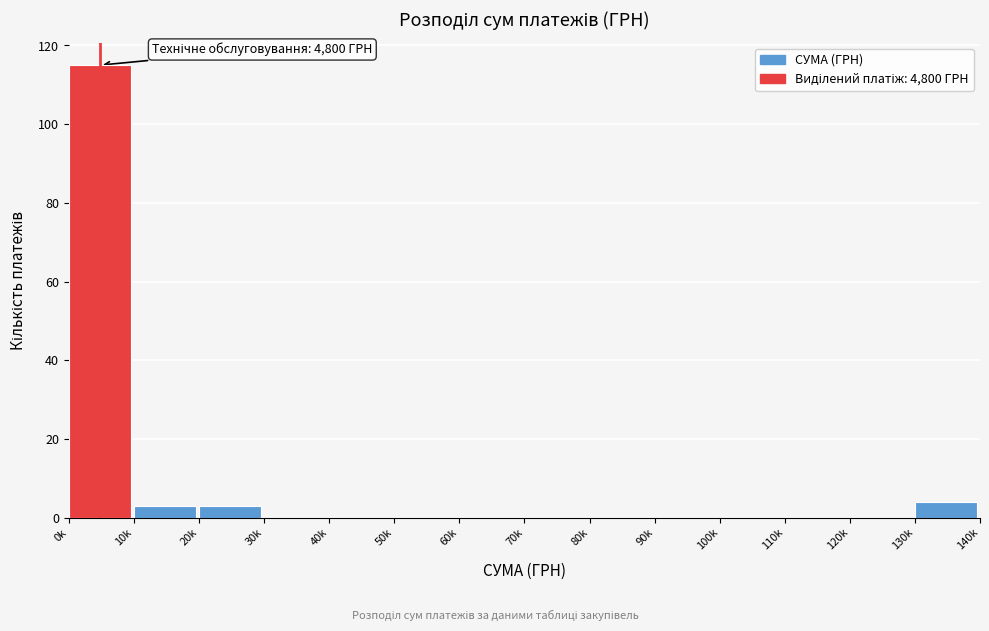

Reading left to right, what are all the values shown in this chart?

0k=115	10k=3	20k=3	30k=0	40k=0	50k=0	60k=0	70k=0	80k=0	90k=0	100k=0	110k=0	120k=0	130k=4